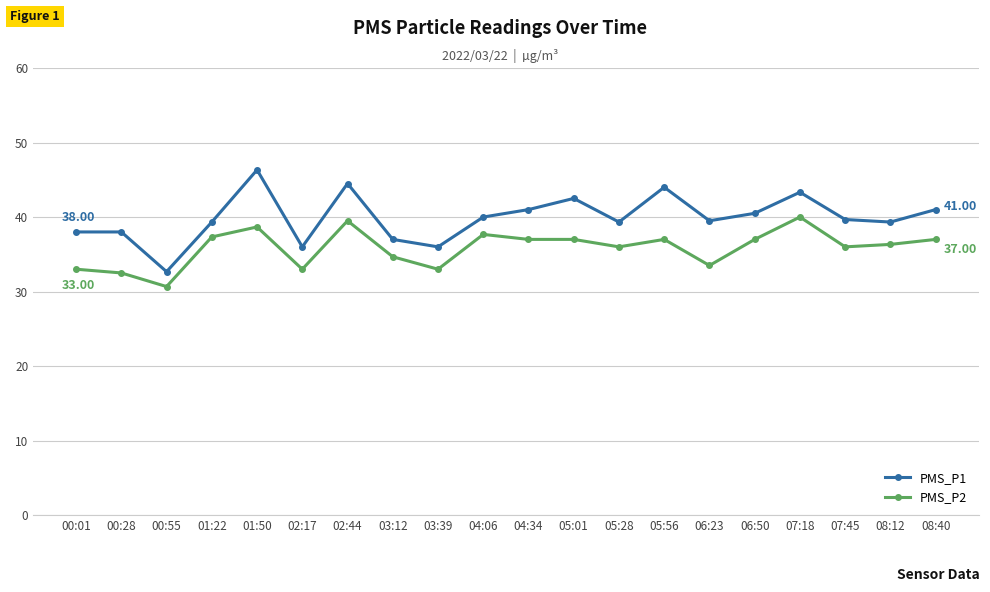

Rank the series at 00:28 from lowest to highest value.

PMS_P2, PMS_P1